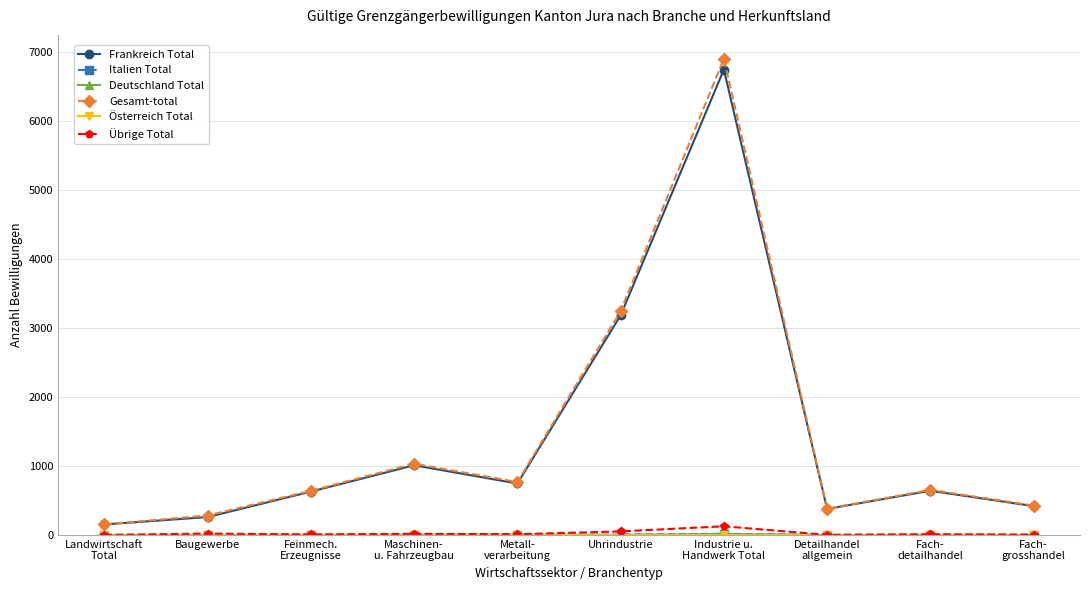

What is the maximum value shown in the chart?

6901